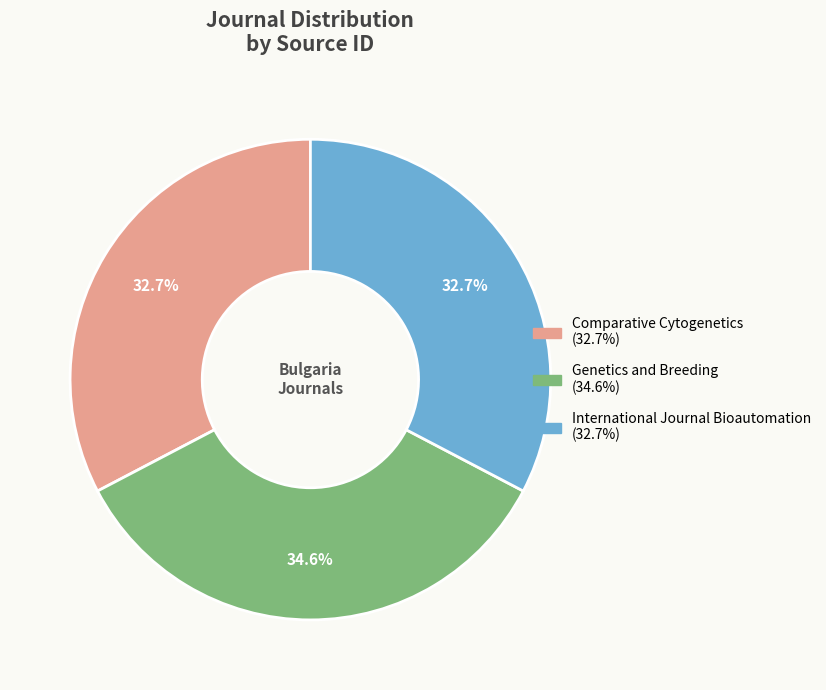

To the nearest percent, what percentage of the pie is Genetics and Breeding?

35%